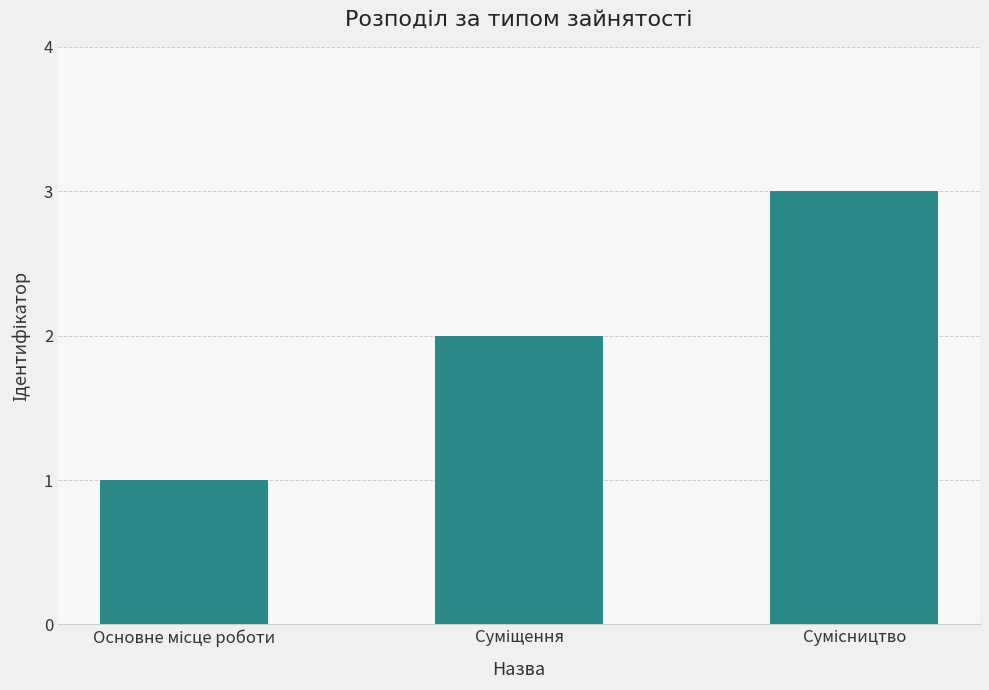

What is the greatest value displayed?

3